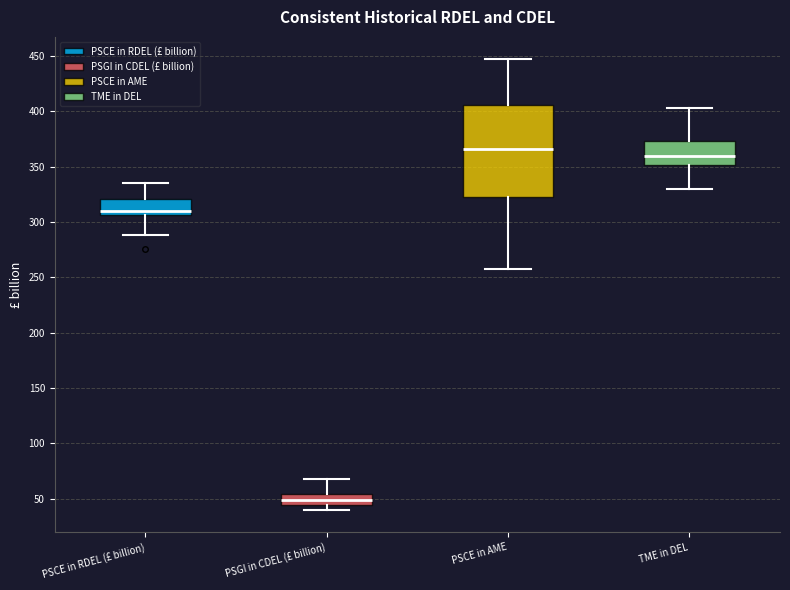

Where is the lower edge of the box for TME in DEL on the y-axis? The values are not printed on the chart, so give them approximately, as read against the axis.

350